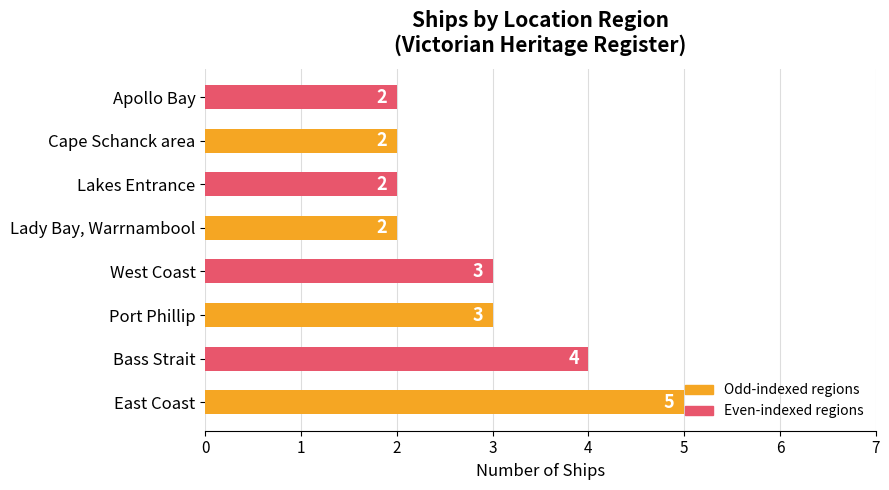

How many categories are shown in the chart?

8